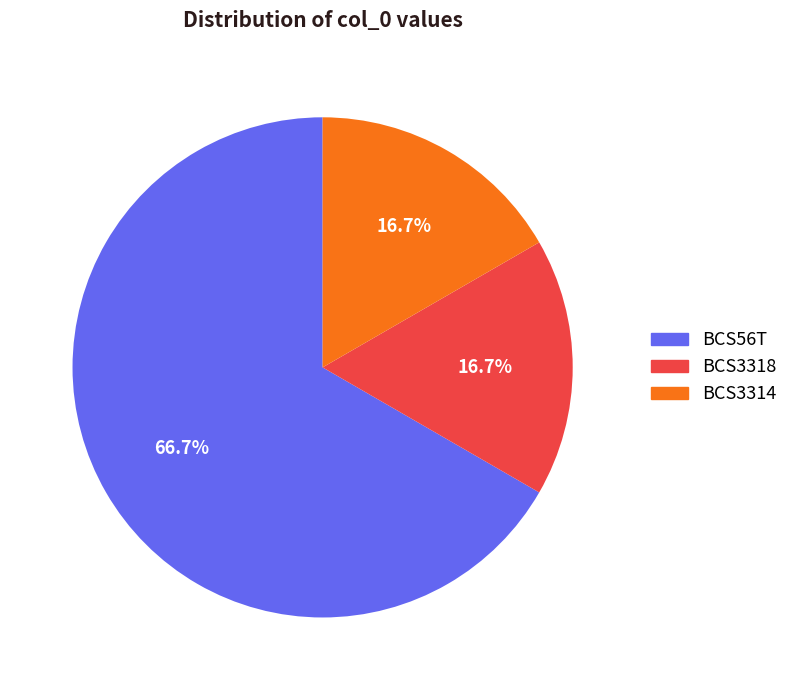

Does BCS56T account for over 50% of the chart?

Yes